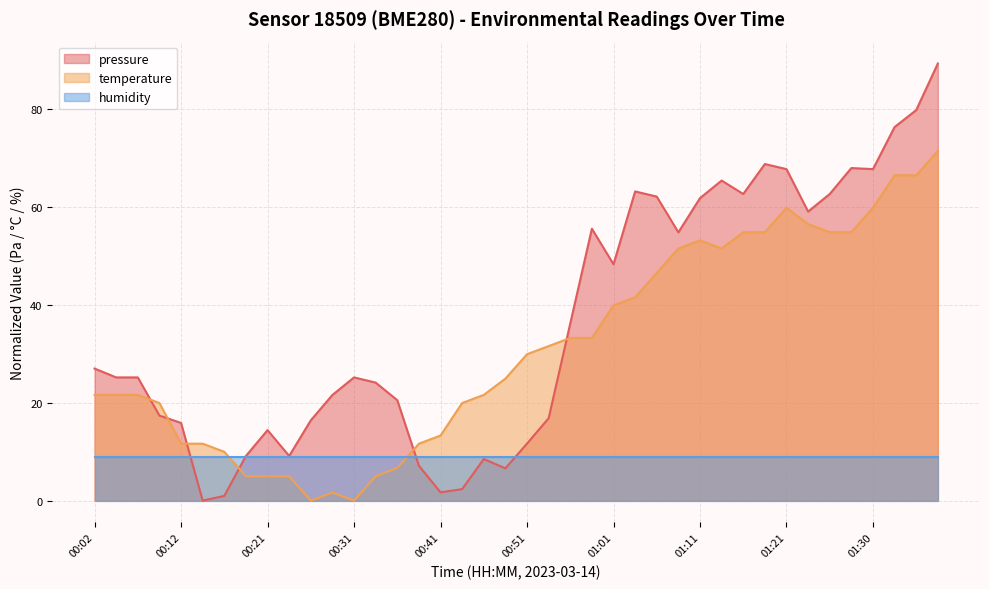

The pressure series shows 111.0 at 01:35. True or false?

False